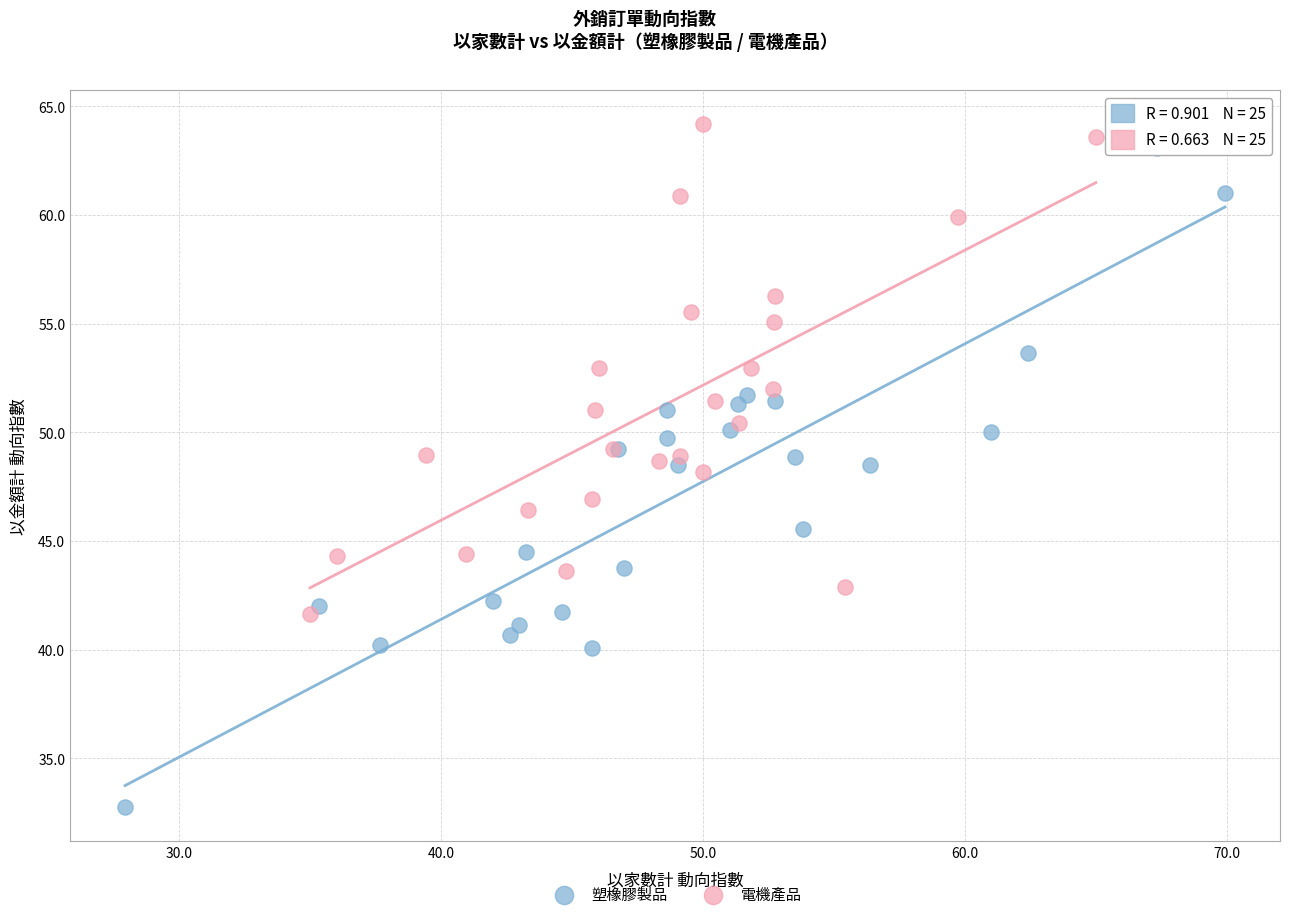

Which series contains the lowest Y value?

塑橡膠製品